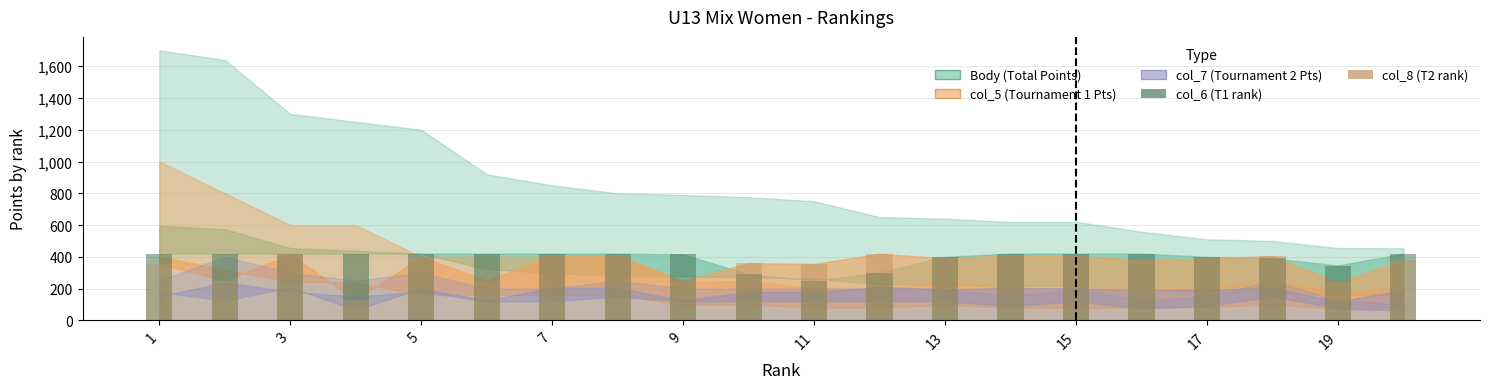

Does the chart contain any negative values?

No